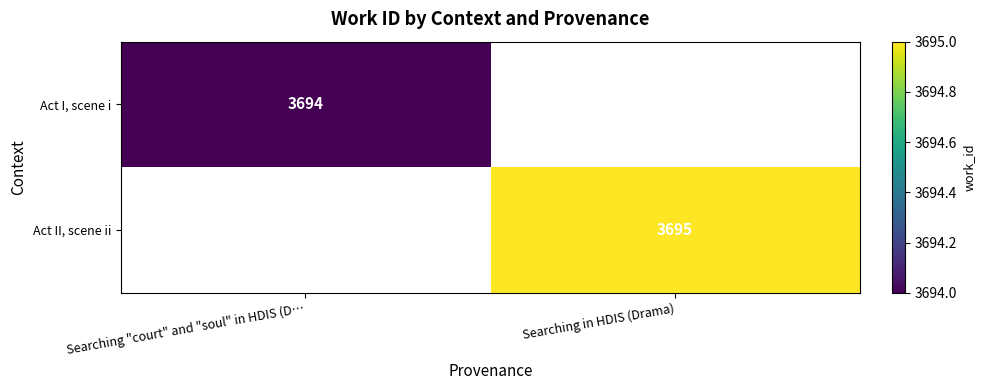

The value of Act II, scene ii at Searching in HDIS (Drama) is 2569. True or false?

False